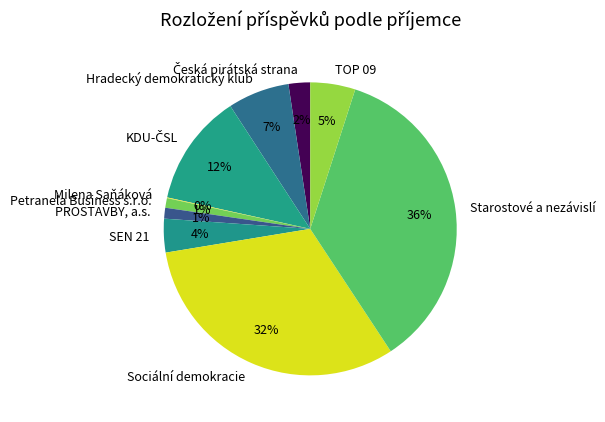

Approximately how many times larger is the value at Sociální demokracie compared to Starostové a nezávislí?

0.9